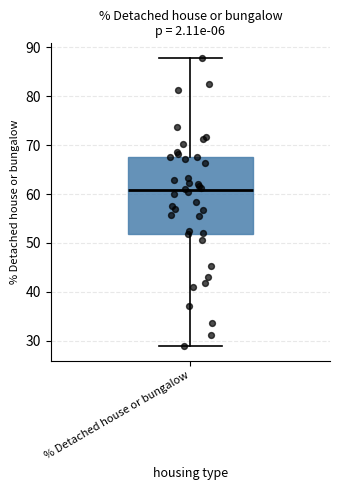

Read this box plot against the y-axis: the position of the median line, the range covered by the box, and the ends of both whiskers. The values are not printed on the chart, so give them approximately, as read against the axis.

median 61, box 52 to 67, whiskers 29 to 88